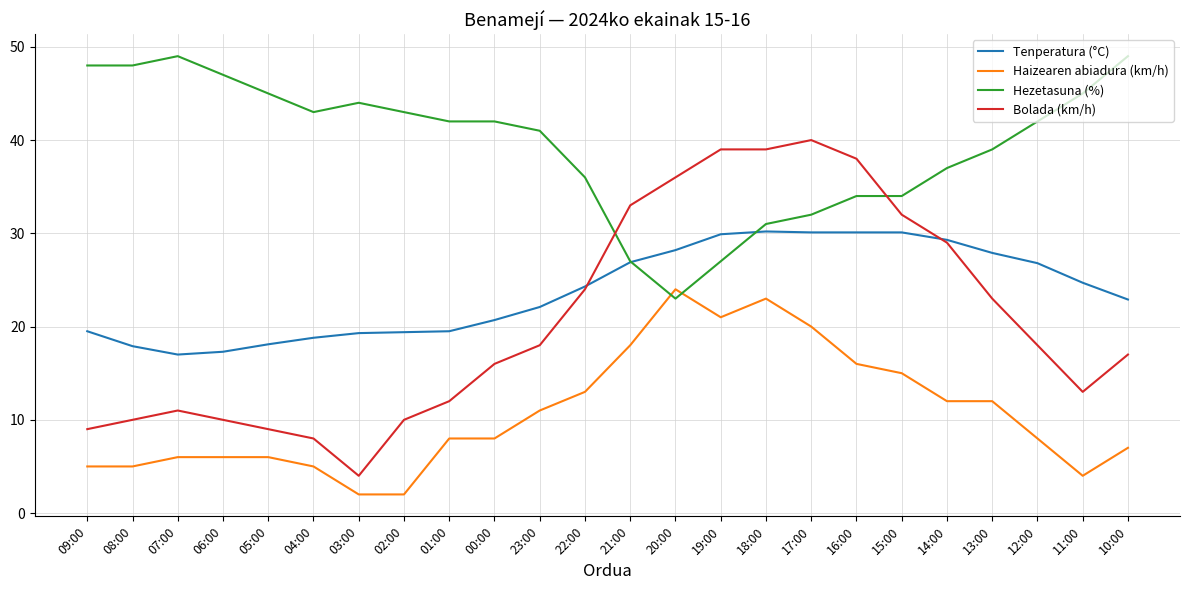

True or false: Haizearen abiadura (km/h) and Bolada (km/h) cross at least once.

False